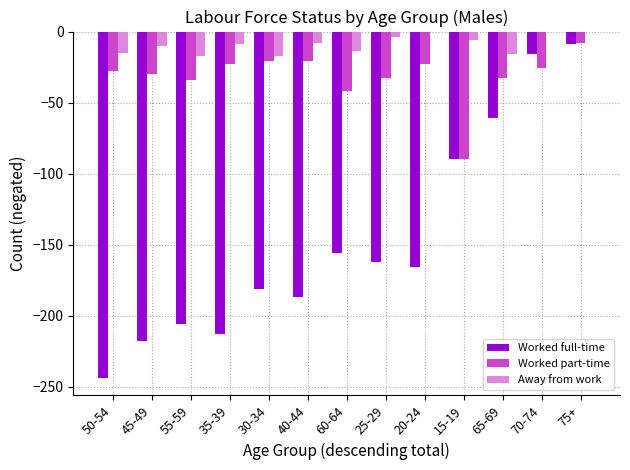

What is the sum of all Worked full-time values?

-1909